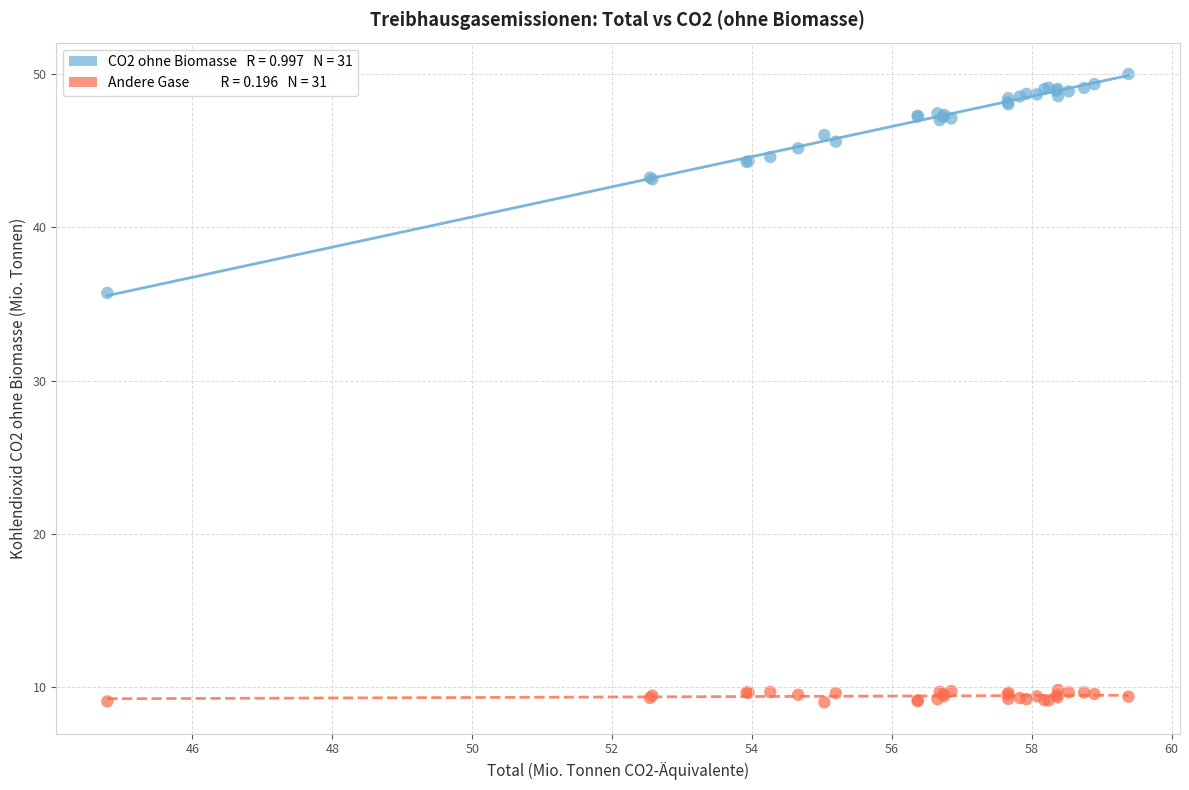

Across all series, what Y value is closest to 29?

35.7